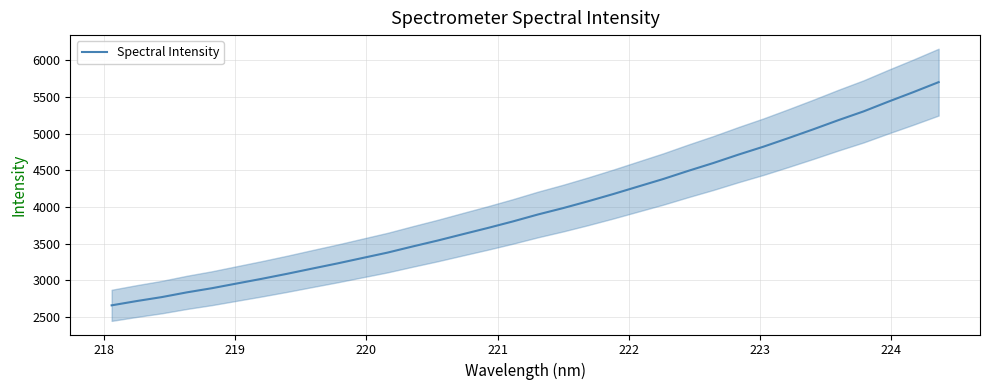

What is the average value?

3963.4